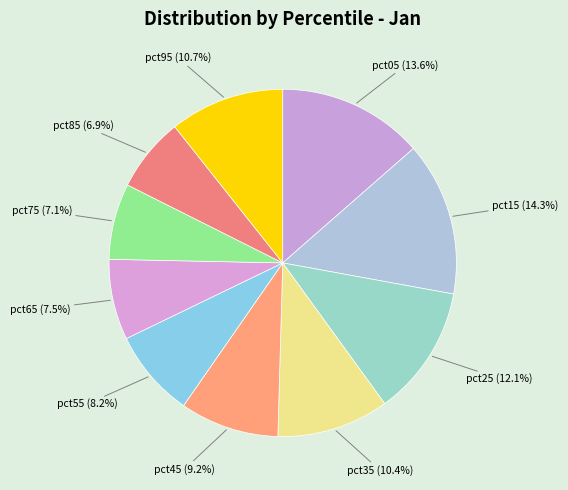

True or false: pct95 accounts for 22% of the total.

False